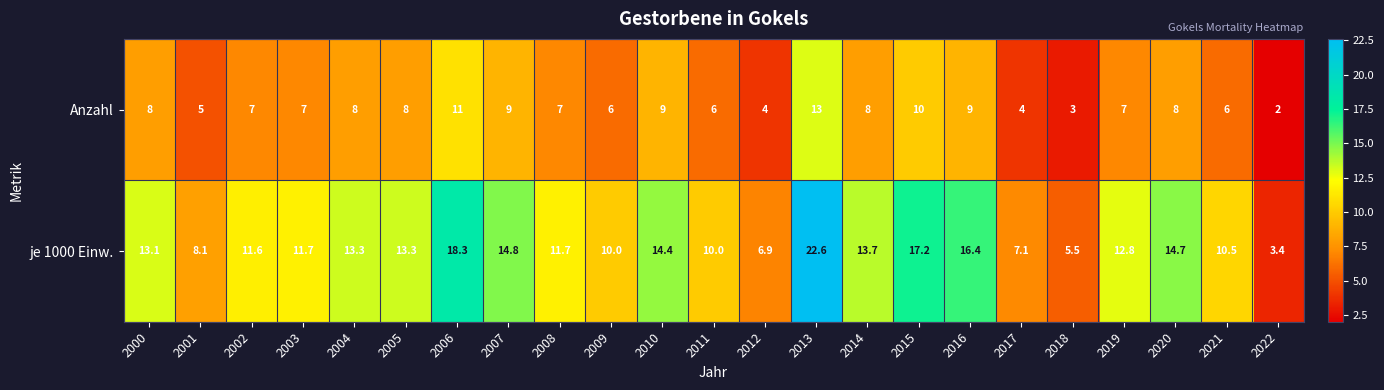

What is the difference between the je 1000 Einw. values at 2012 and 2006?

11.4